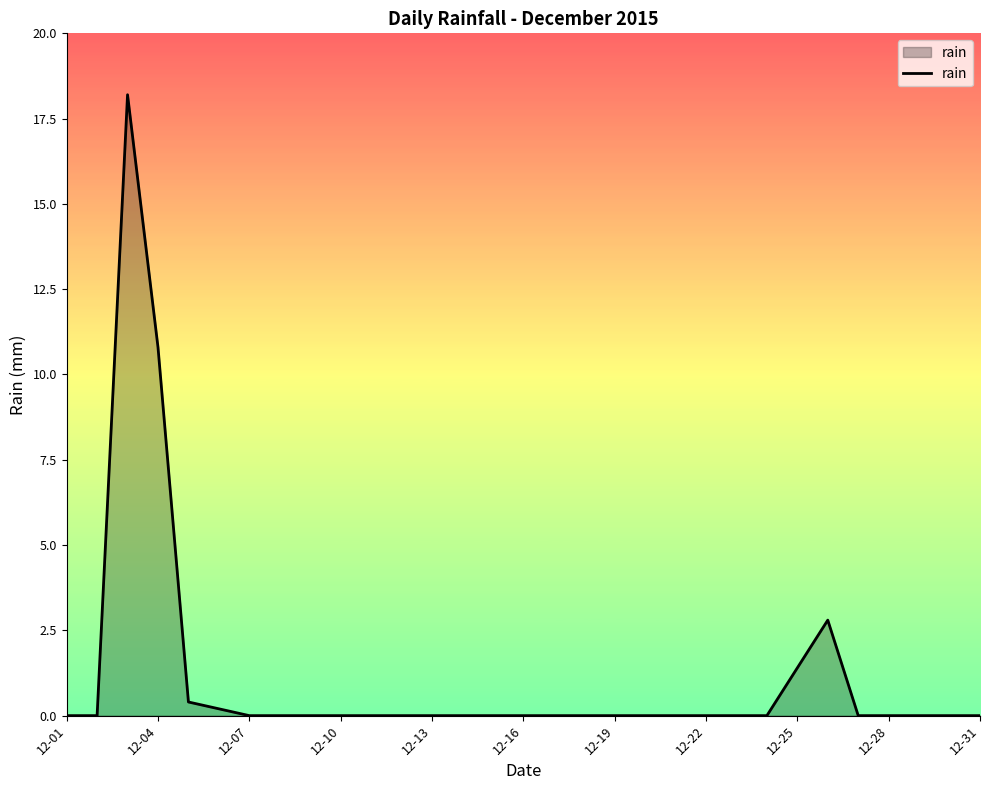

What is the average value?

1.1